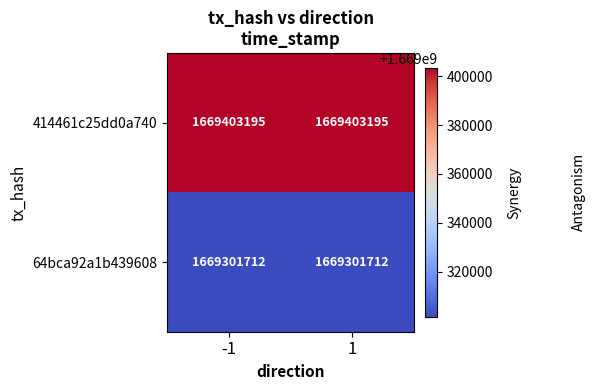

What is the difference between the highest and lowest values at -1?

101483